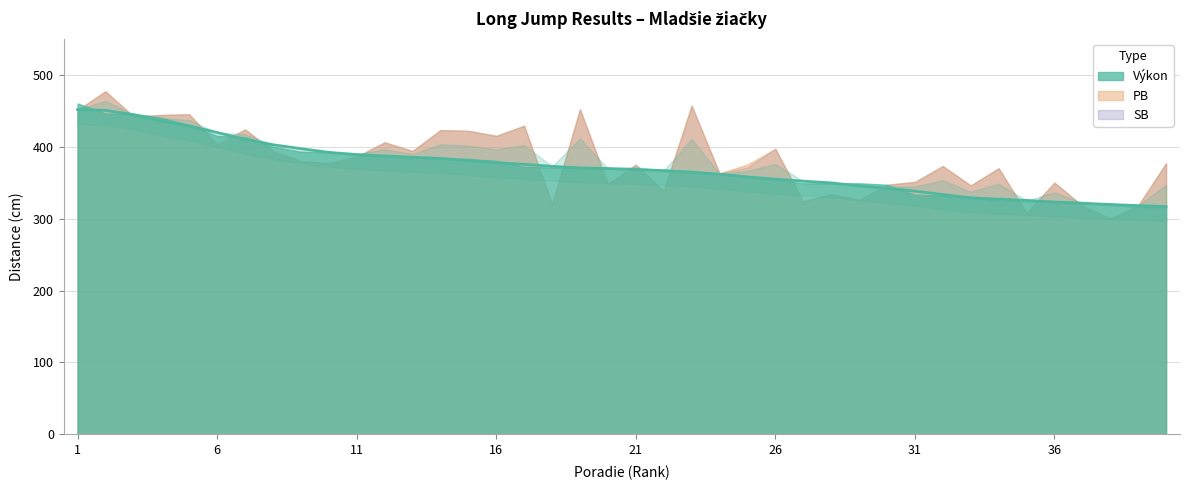

Which series has the largest total across all categories?

PB